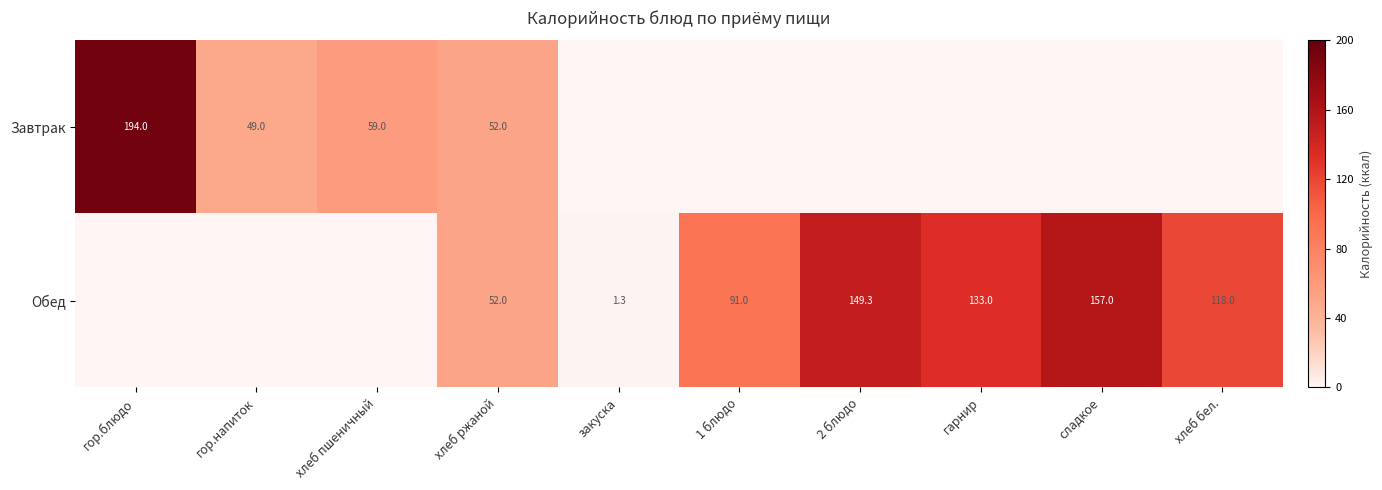

The value of Обед at 2 блюдо is 149.3. True or false?

True